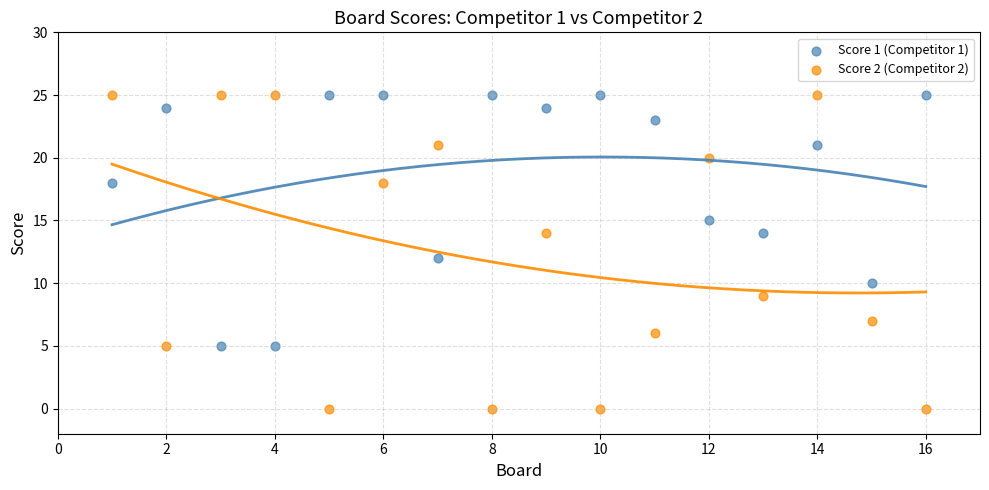

Which series contains the lowest Y value?

Score 2 (Competitor 2)